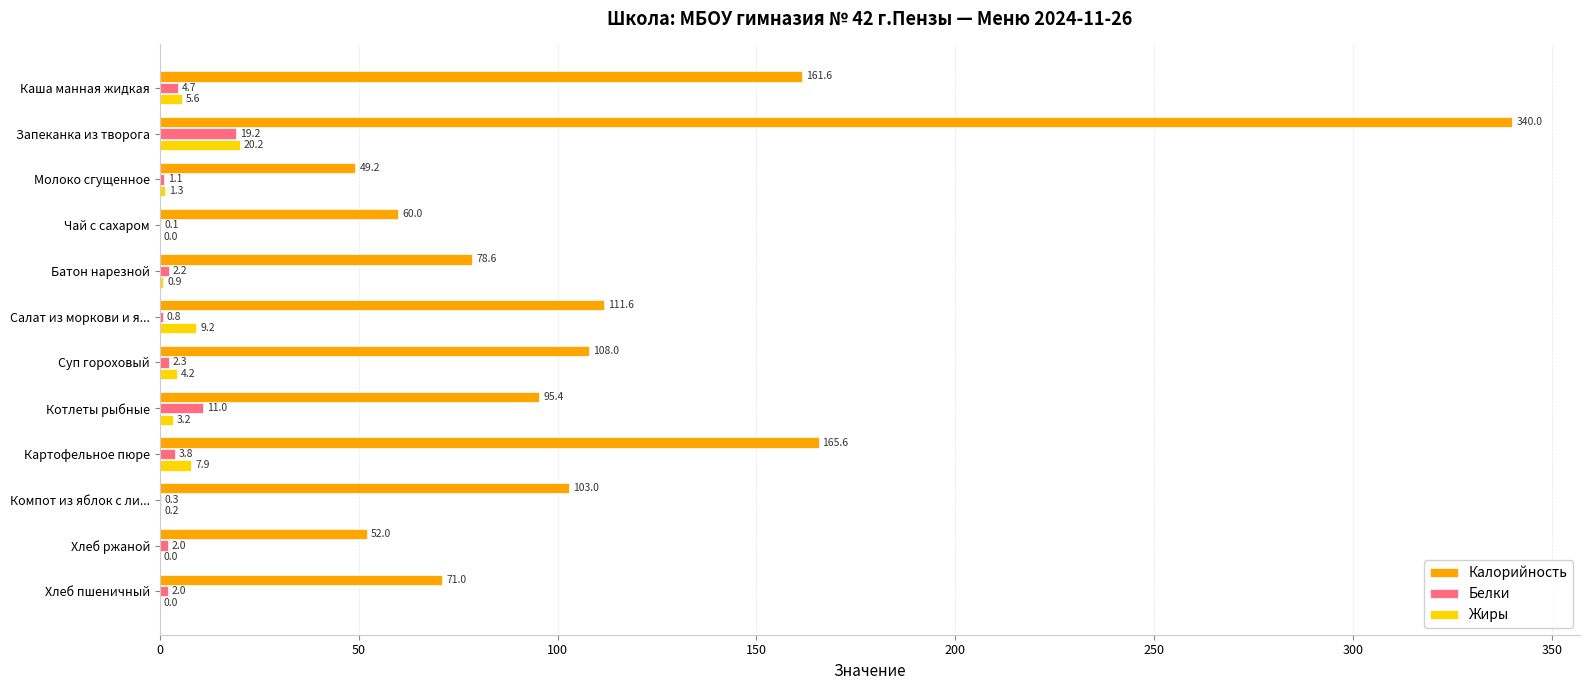

Is it true that Калорийность equals 78.6 at Батон нарезной?

True